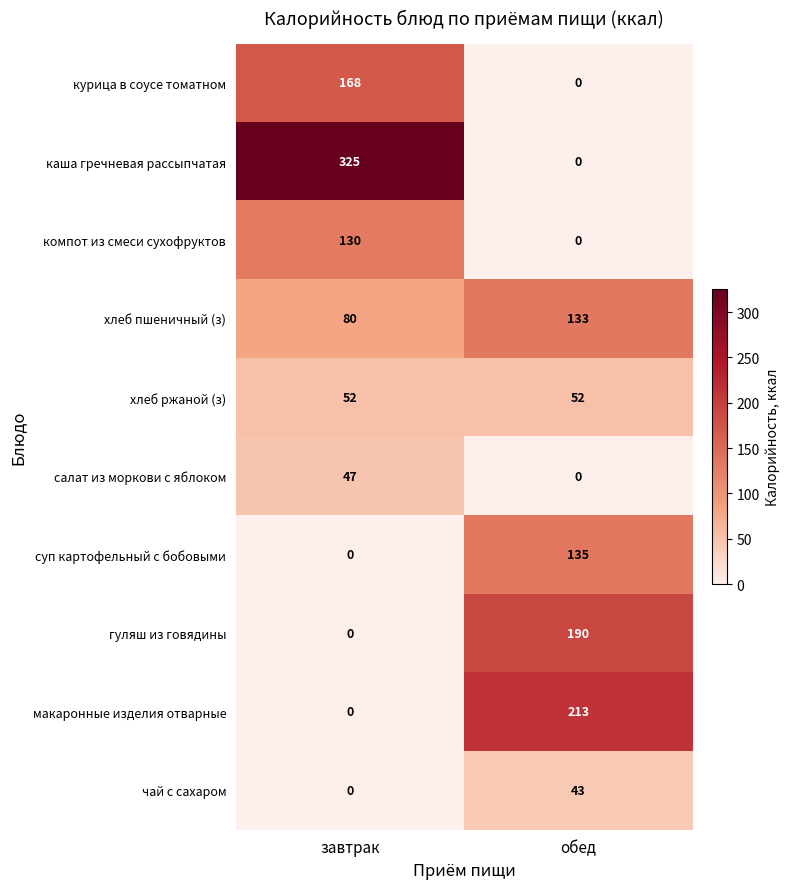

Which series has the widest spread of values?

каша гречневая рассыпчатая